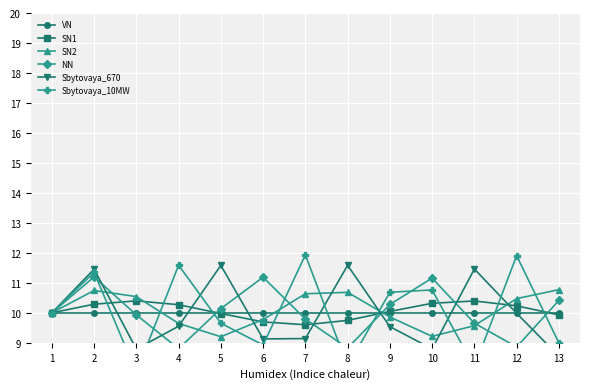

Does the chart display data point markers on the line(s)?

Yes